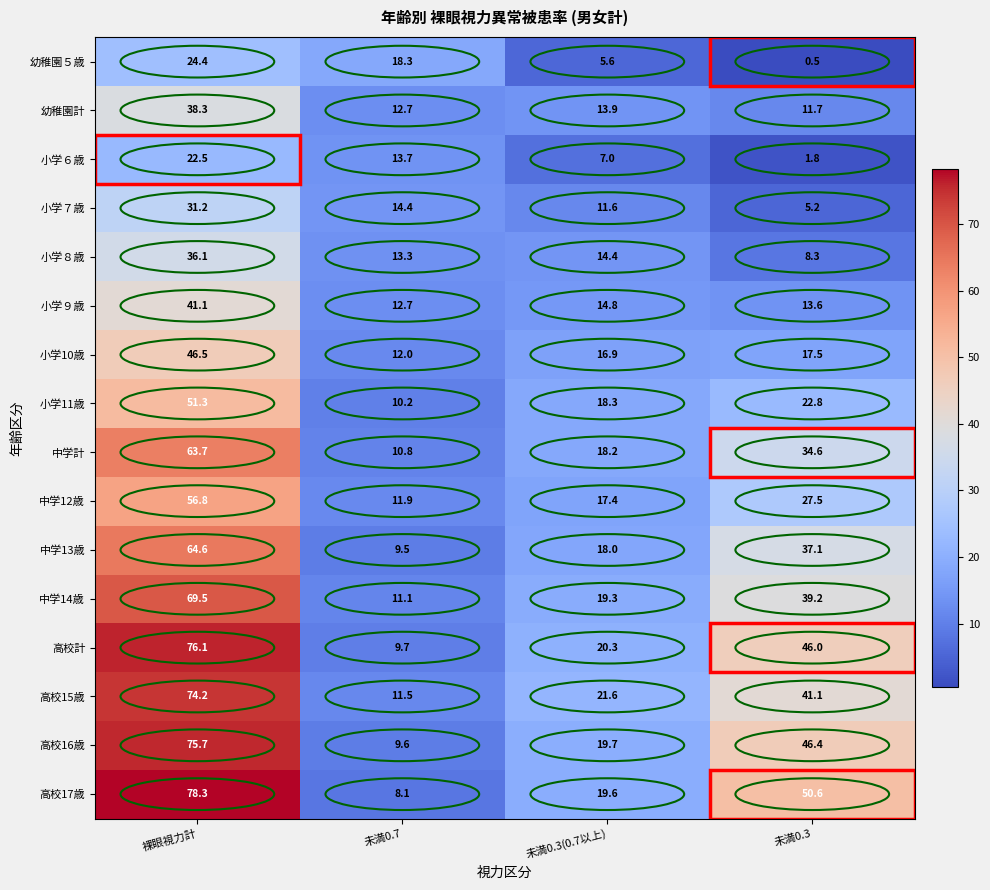

What is the smallest value displayed?

0.5